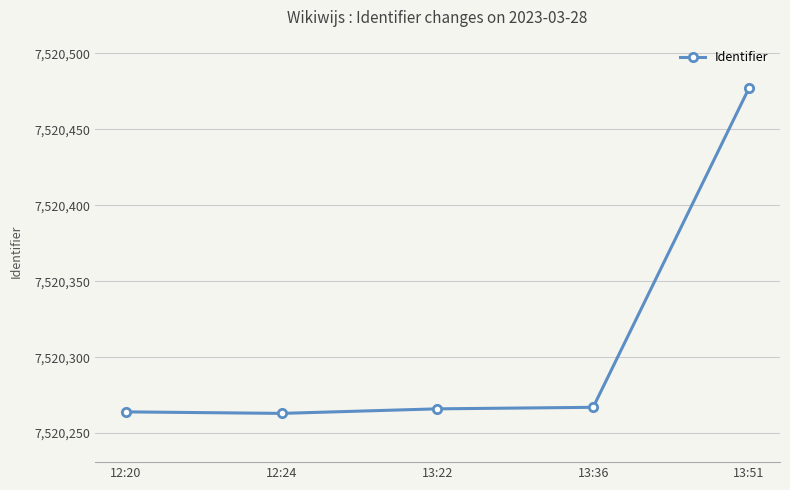

What is the change in value from 12:24 to 13:51?

+214